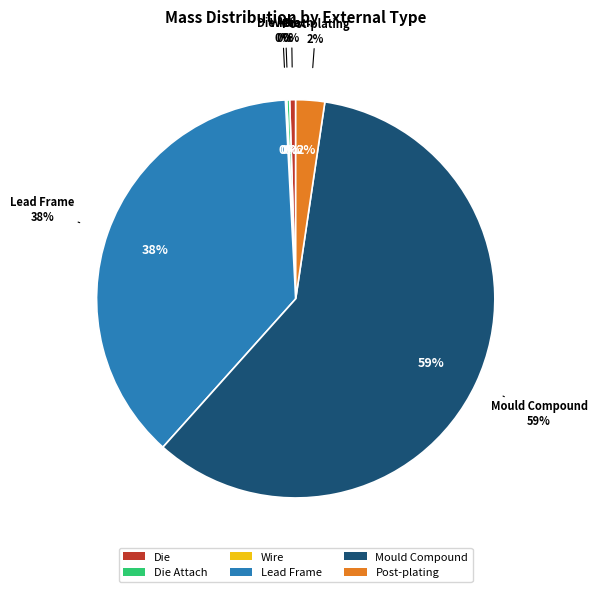

Count the number of slices in the pie.

6